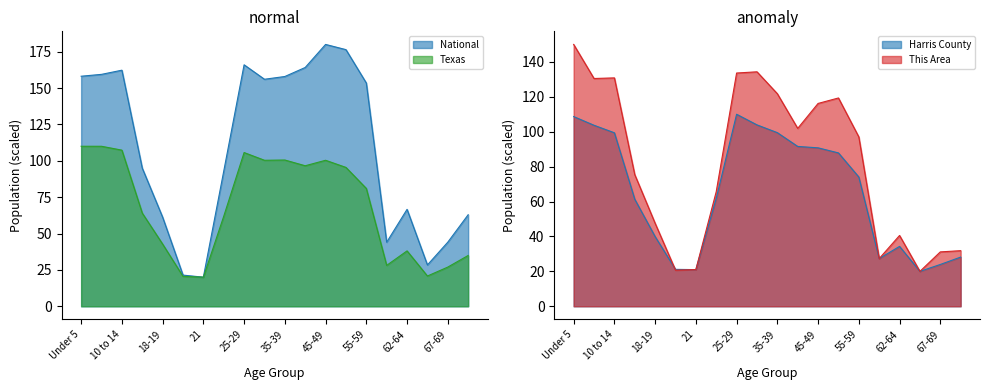

Where is This Area nearest to the value 84?

15 to 17